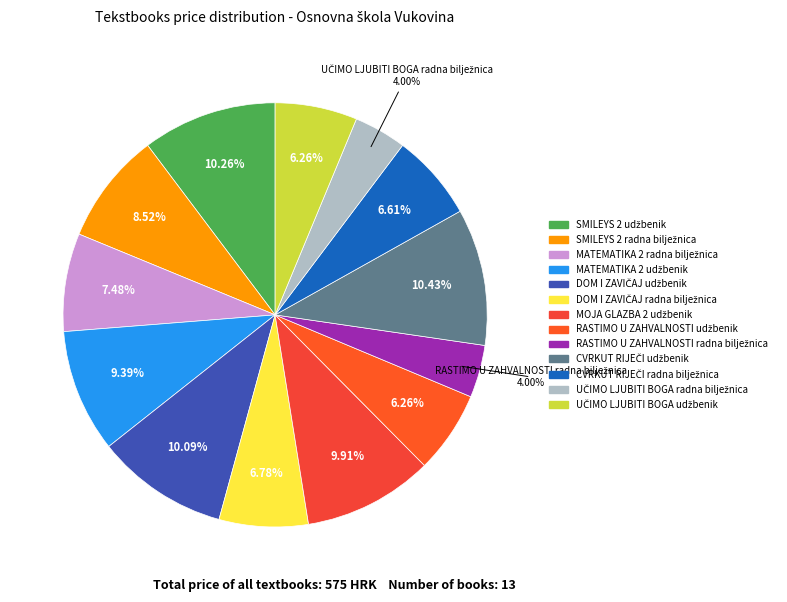

Which slice is the smallest?

RASTIMO U ZAHVALNOSTI radna bilježnica